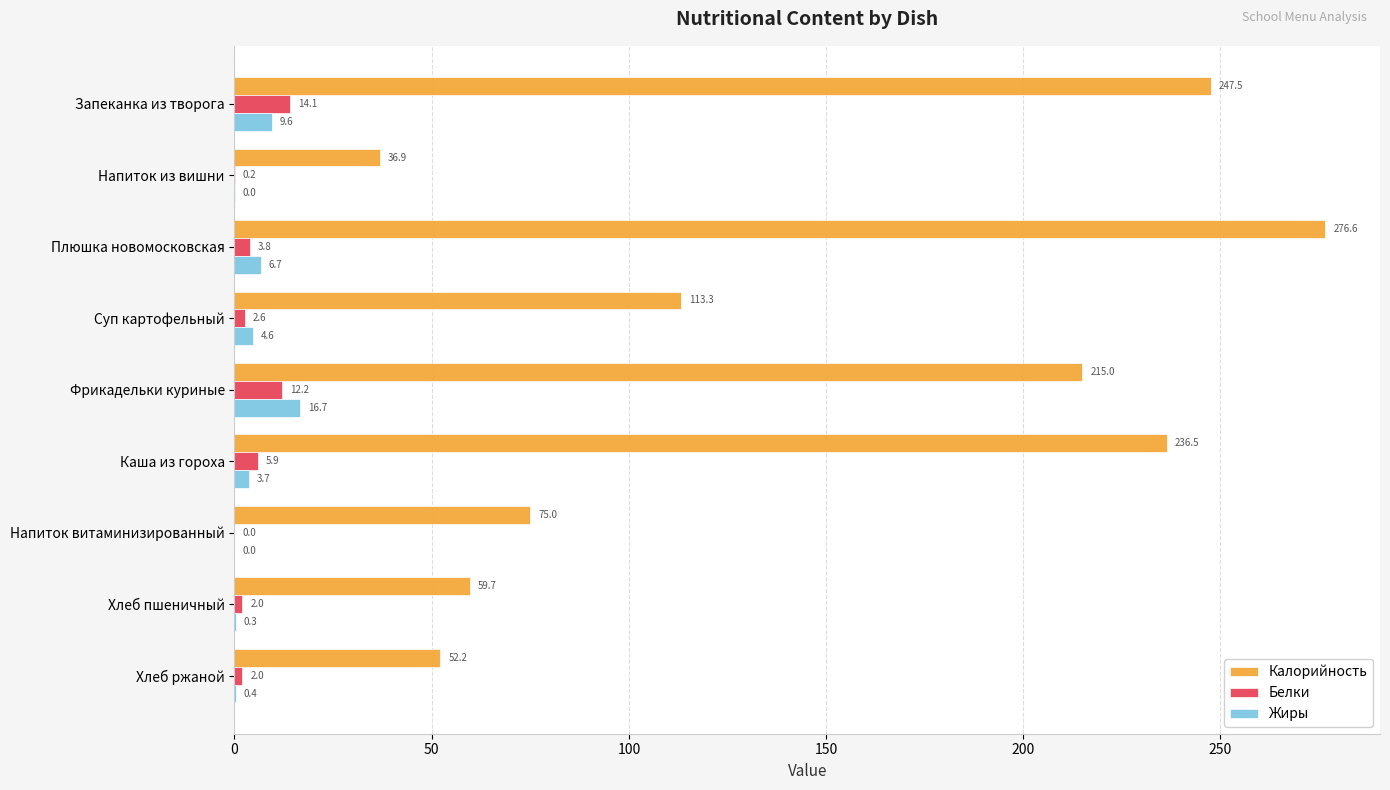

What is the highest value of the Калорийность series?

276.6